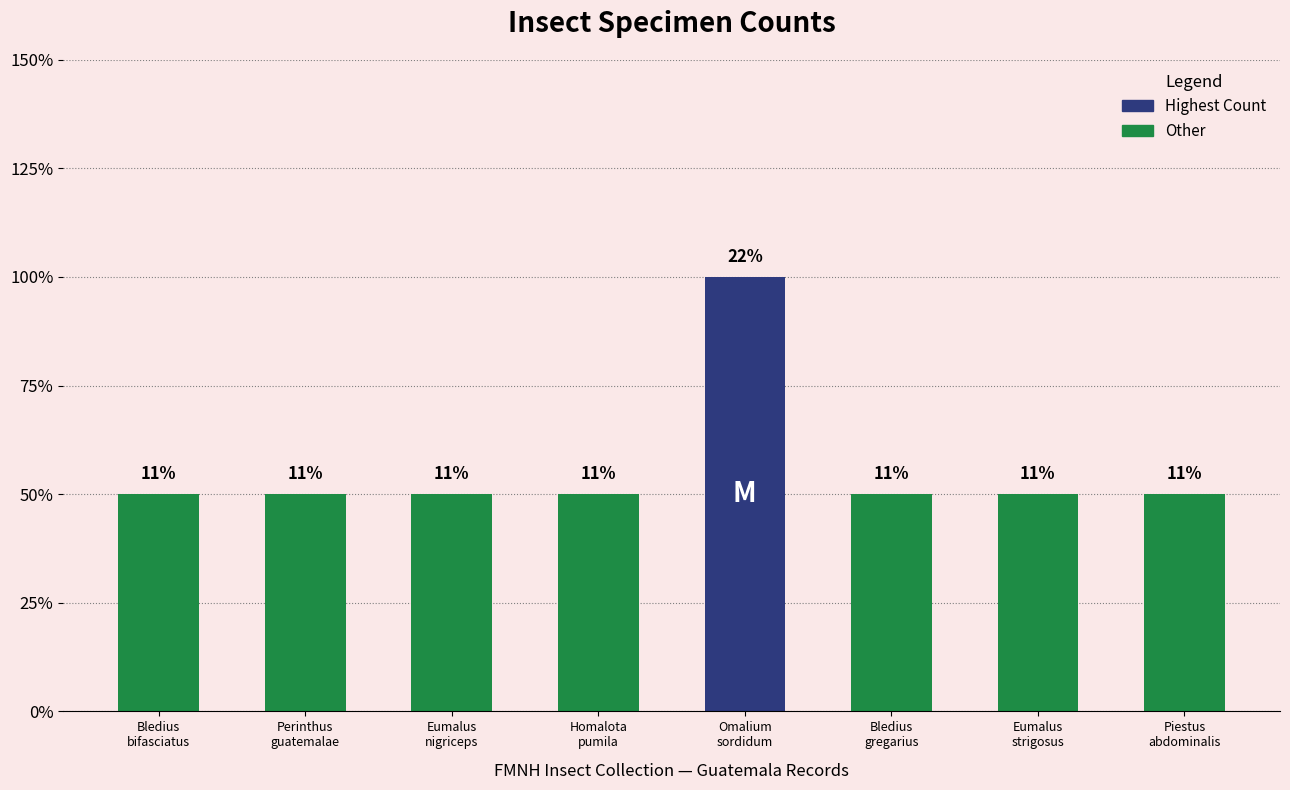

What is the difference between the maximum and minimum values?

1